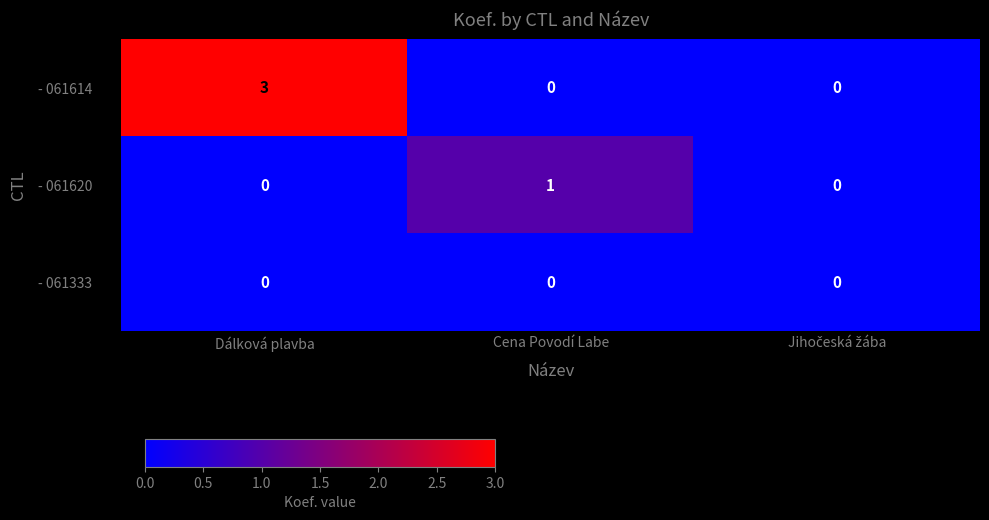

The value of - 061333 at Dálková plavba is 0. True or false?

True